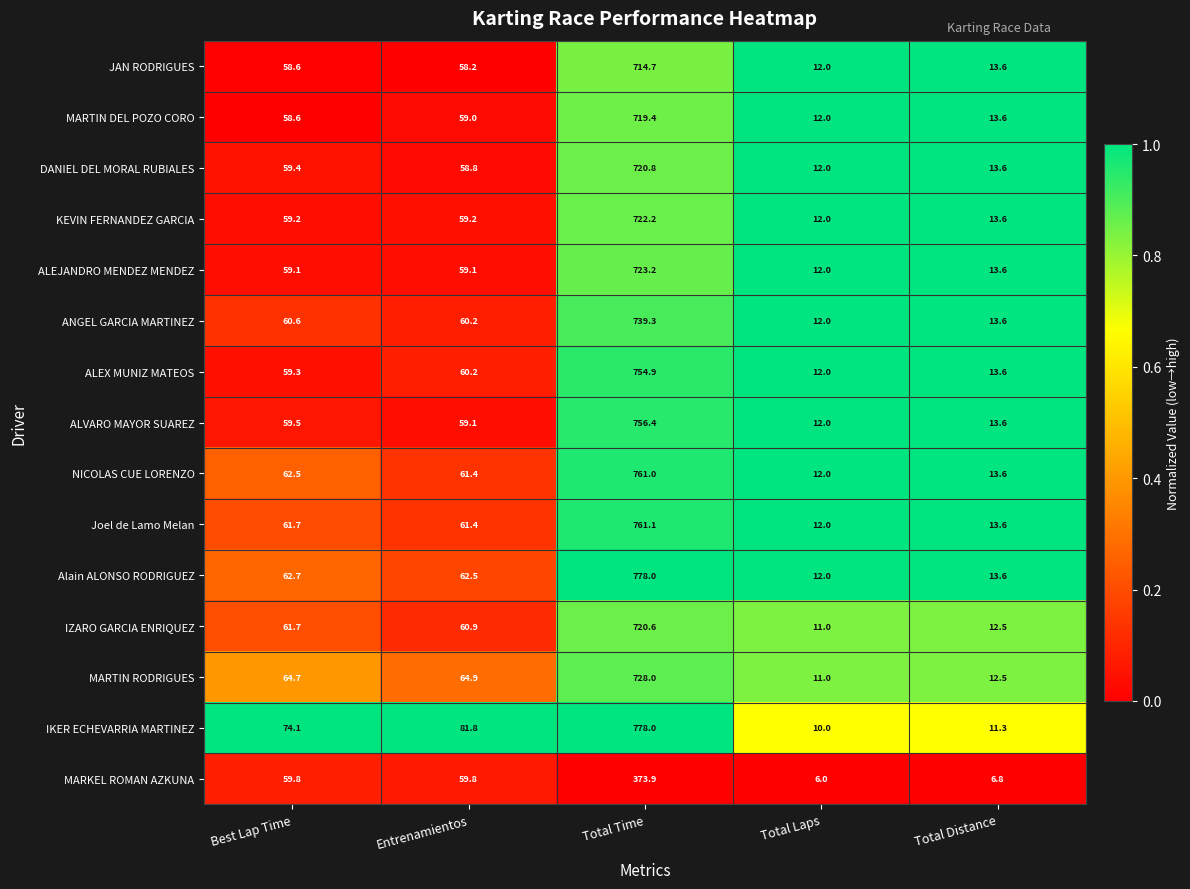

Rank the categories by IZARO GARCIA ENRIQUEZ value from highest to lowest.

Total Time, Best Lap Time, Entrenamientos, Total Distance, Total Laps